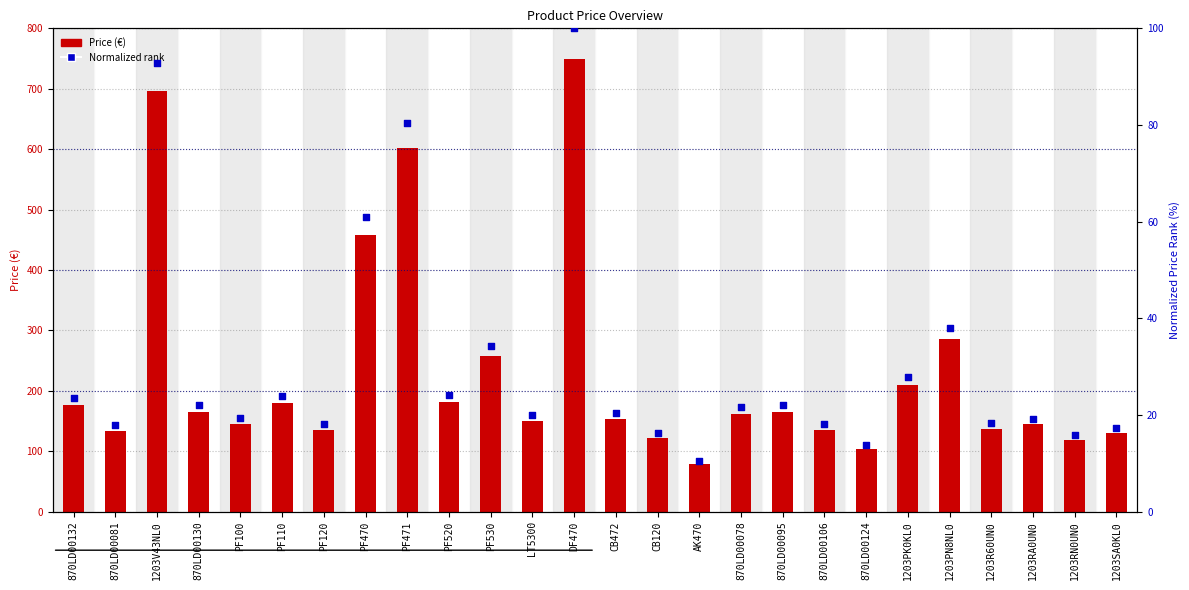

Which series contains the highest Y value?

Price